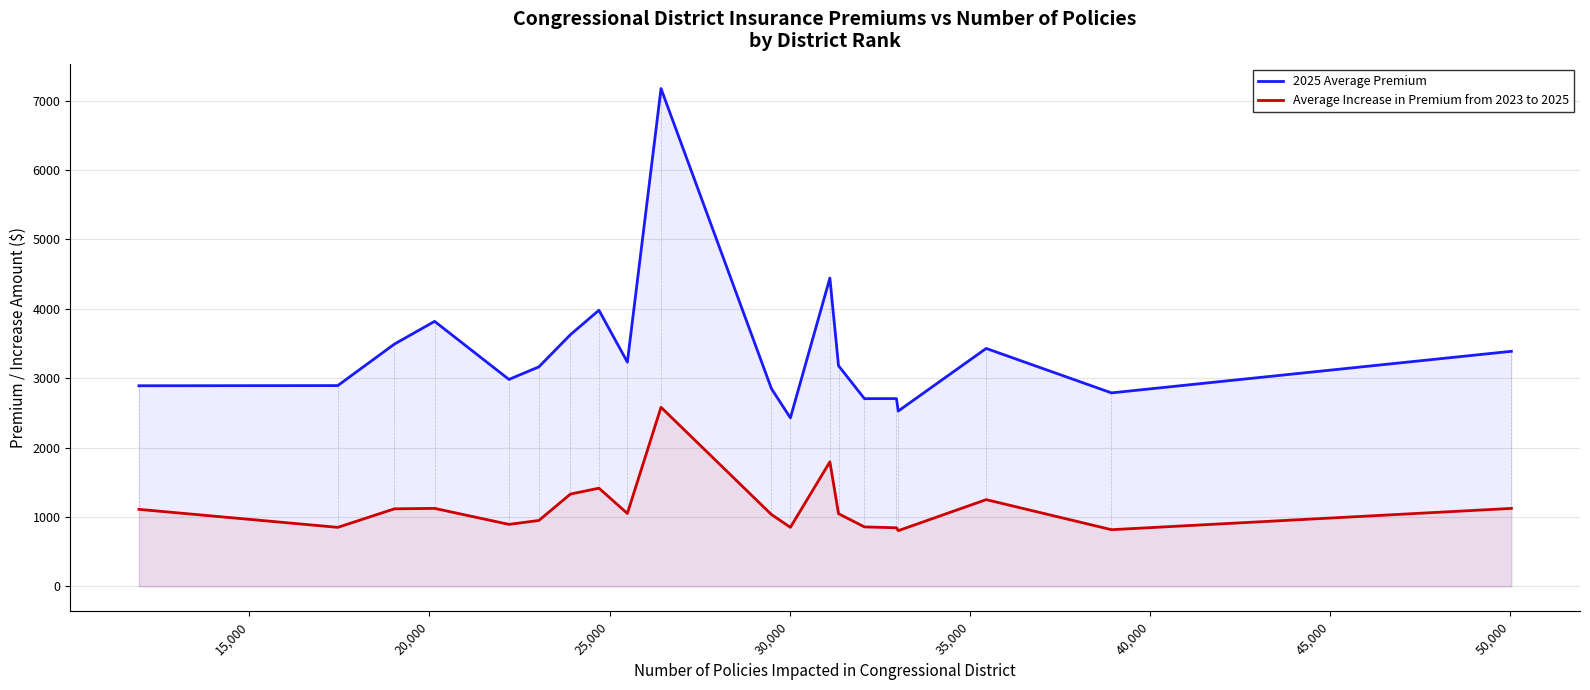

Does the chart display data point markers on the line(s)?

No